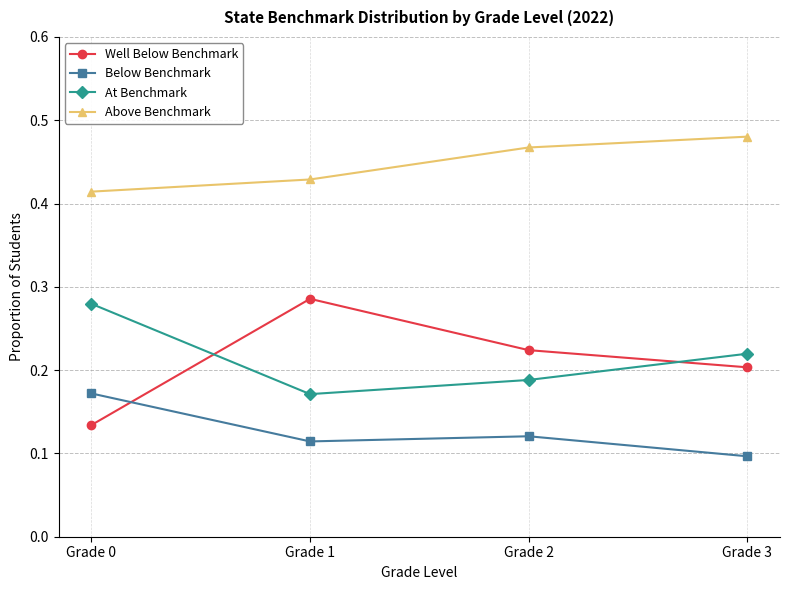

Rank the categories by Above Benchmark value from highest to lowest.

Grade 3, Grade 2, Grade 1, Grade 0